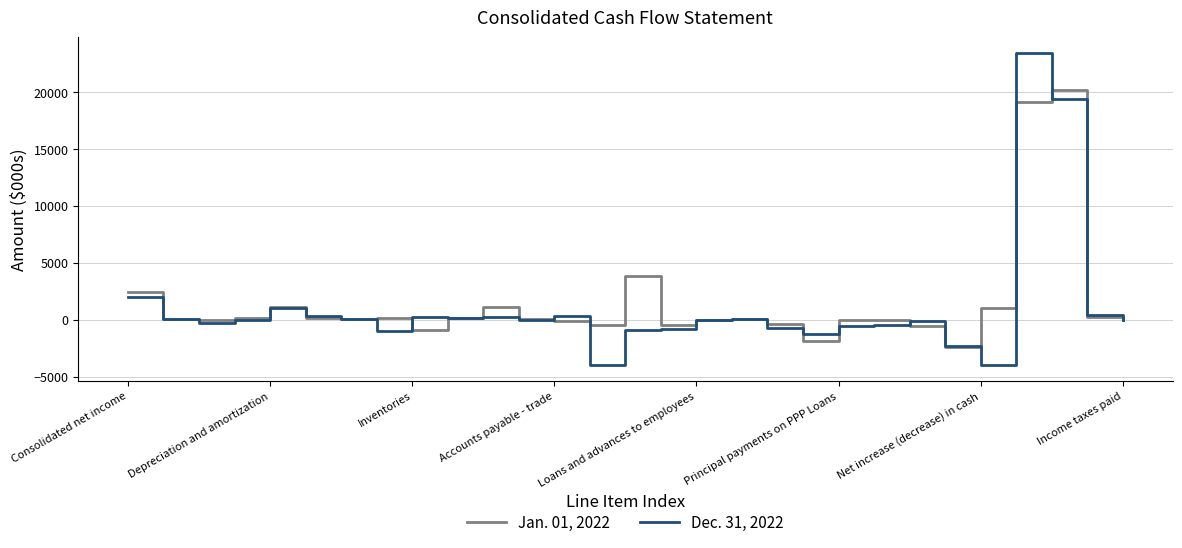

How many lines are shown in the chart?

2